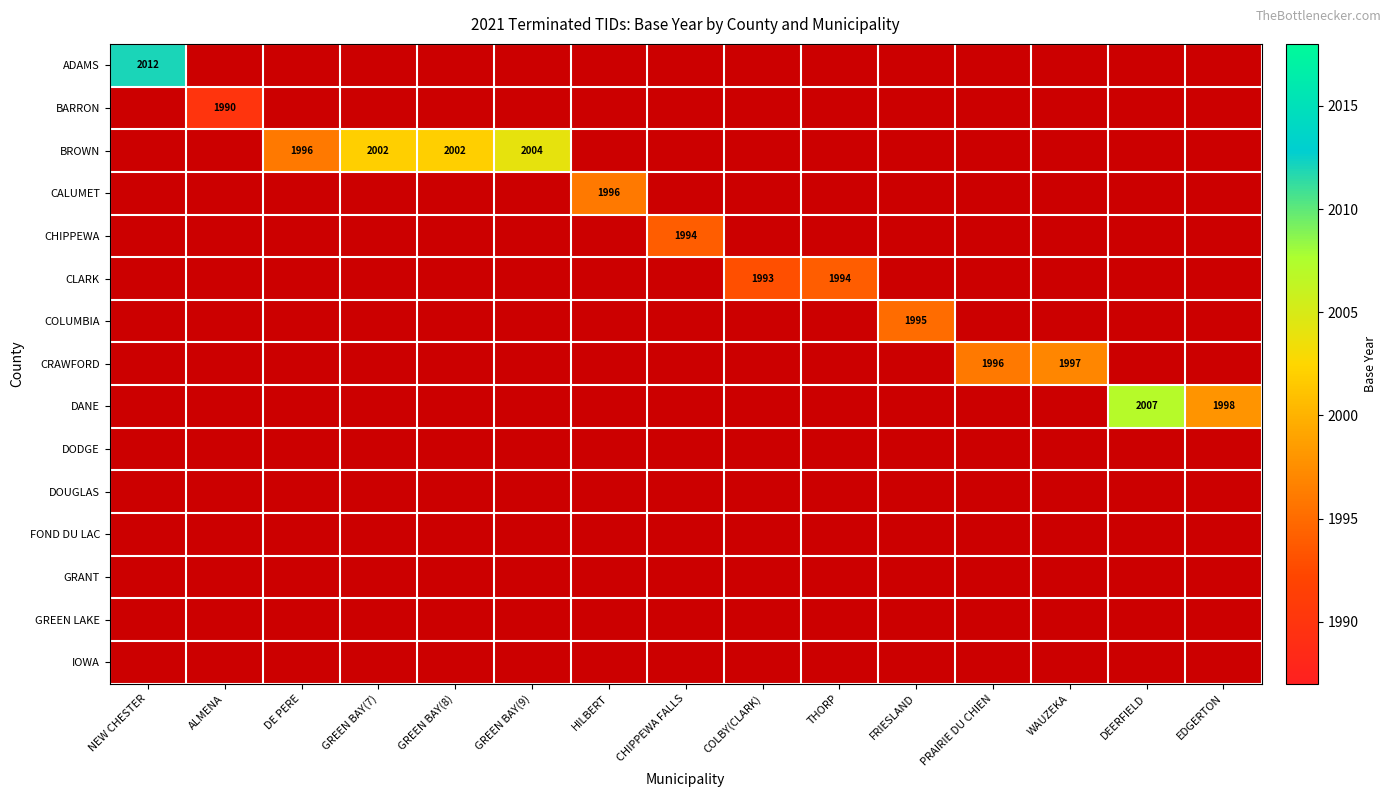

Is the value of COLUMBIA at WAUZEKA greater than the value of CHIPPEWA at THORP?

No